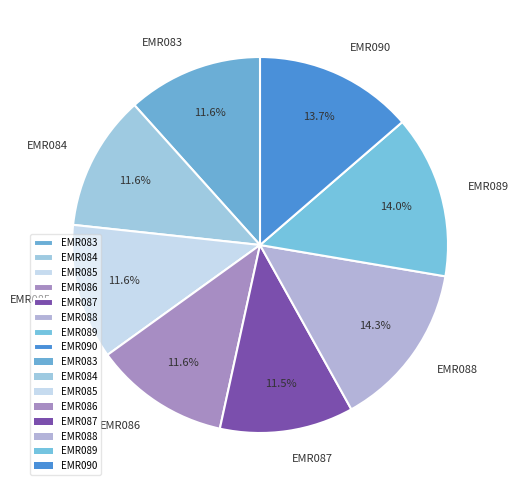

To the nearest percent, what percentage of the pie is EMR083?

12%